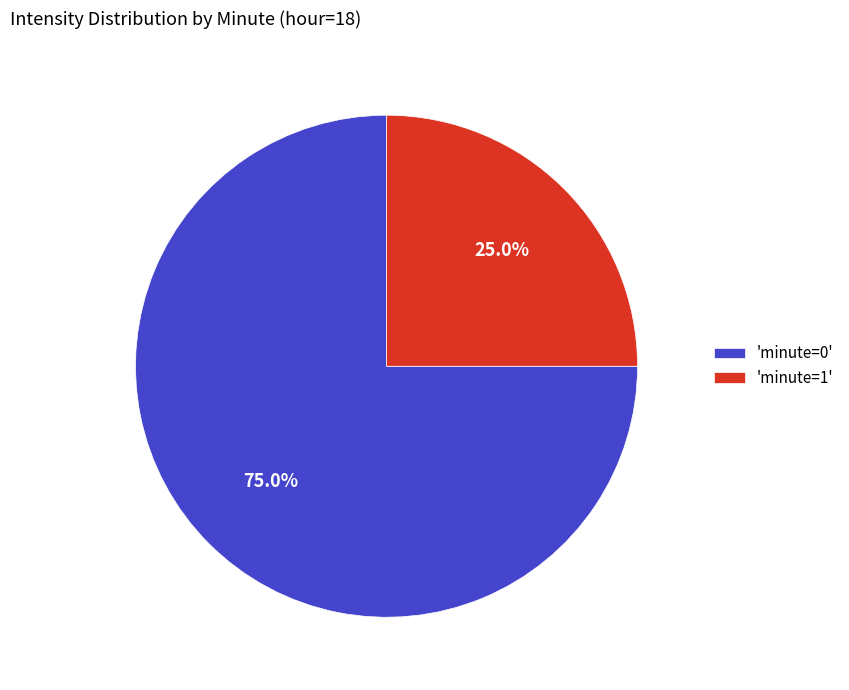

Approximately how many times larger is the value at 'minute=0' compared to 'minute=1'?

3.0